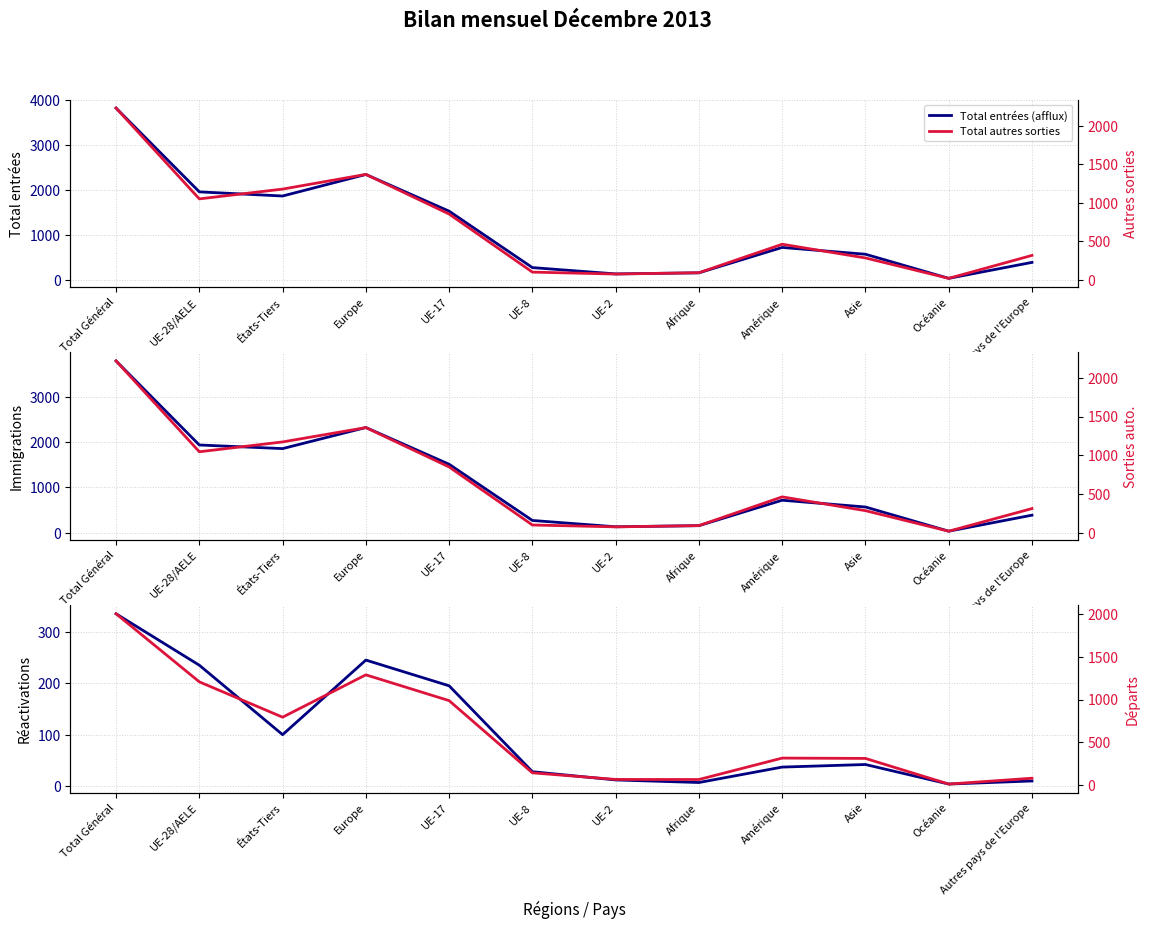

Which series has the widest spread of values?

Total entrées (afflux)